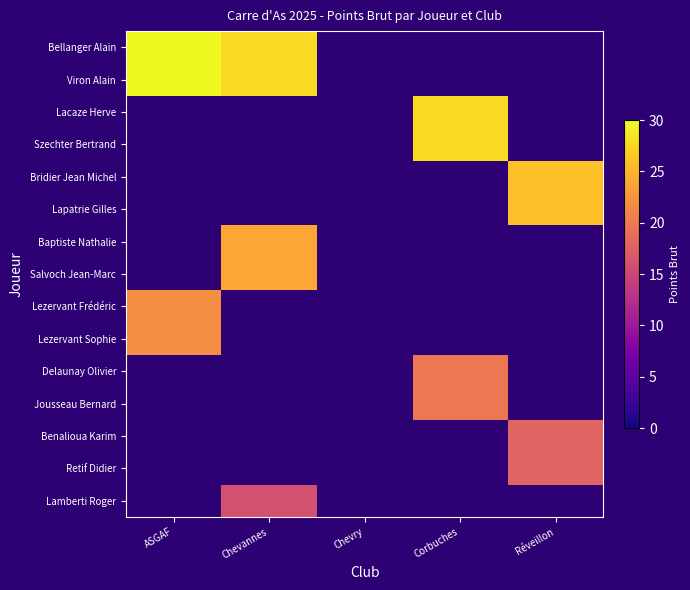

Which category has the highest value across all series?

ASGAF